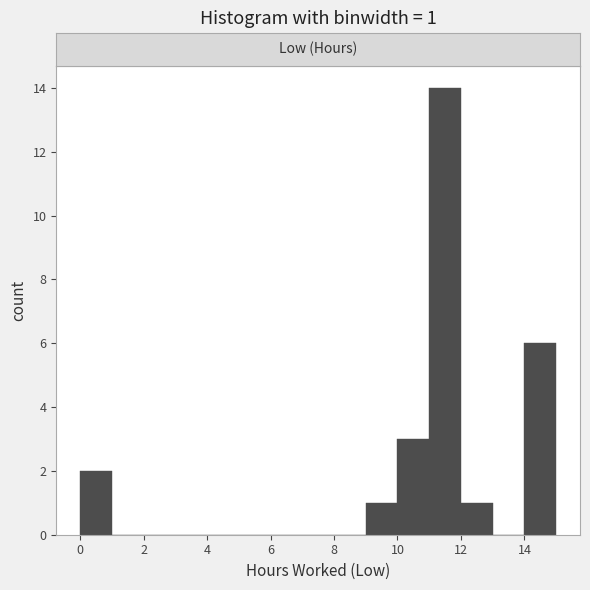

Over which range of the x-axis is the bar tallest?

11 to 12